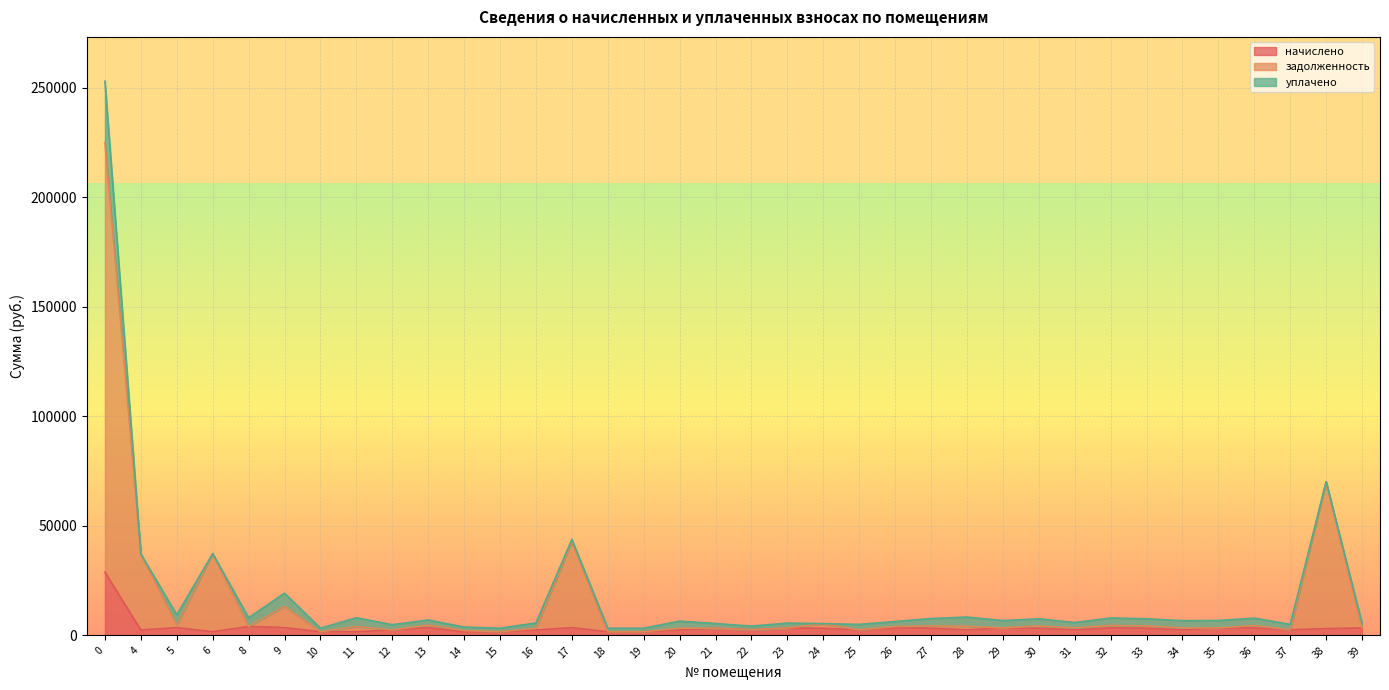

At which category does задолженность reach its first local valley?

5